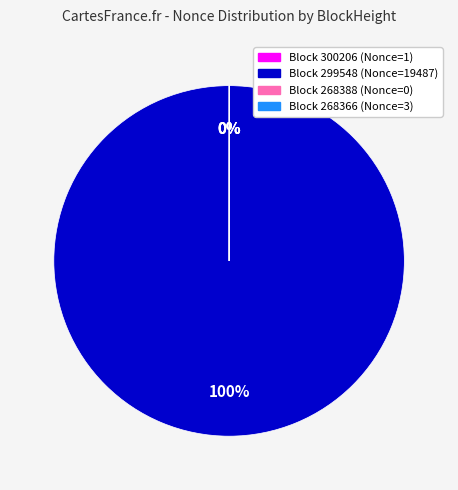

Which category accounts for the majority?

Block 299548 (Nonce=19487)